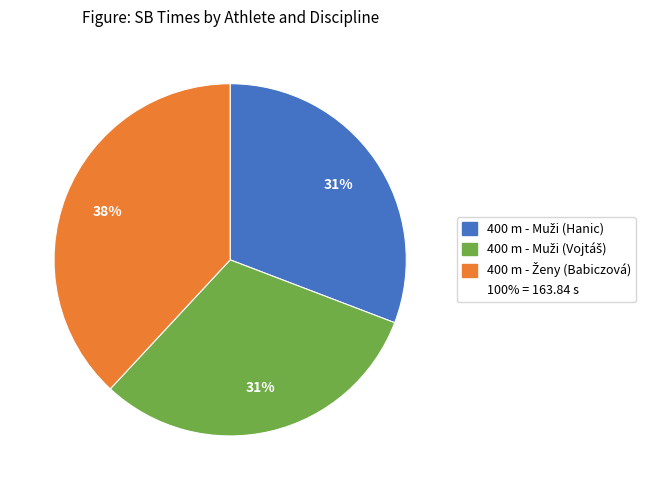

To the nearest percent, what is the difference between the largest and smallest slice percentages?

7%